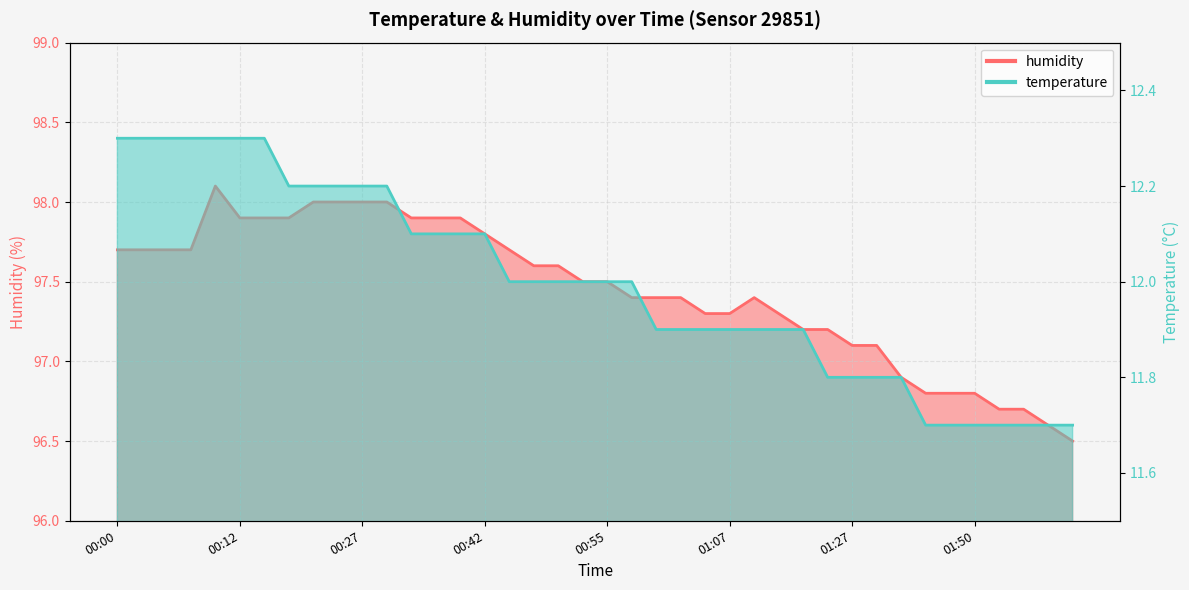

What value does the temperature series have at 00:25?

12.2